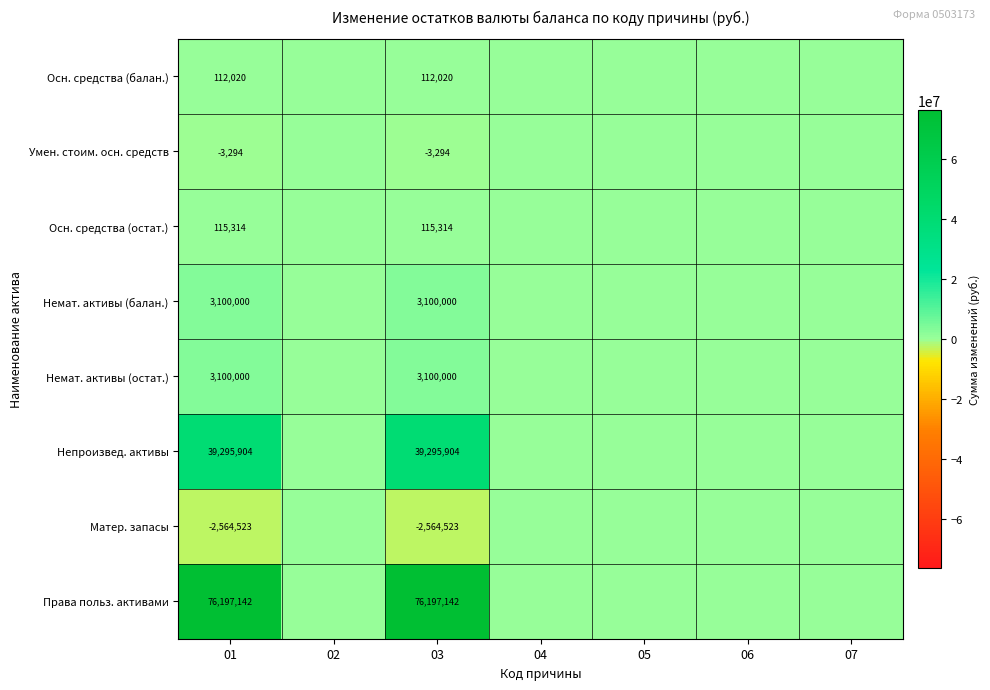

The Матер. запасы series shows -2564523 at 03. True or false?

True